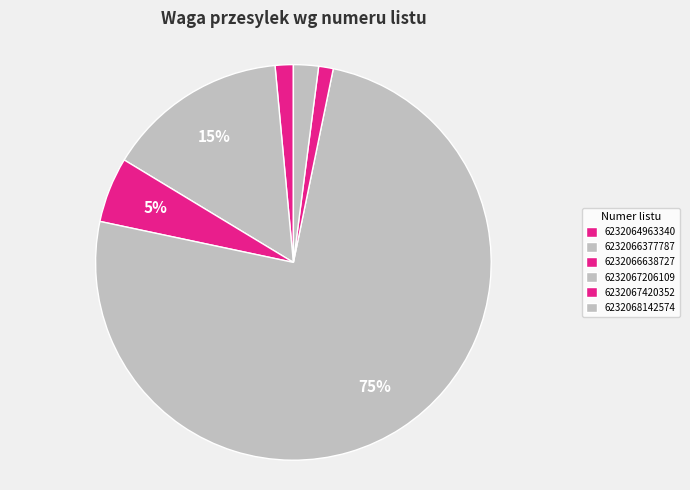

Is it true that 6232067206109 is 80% of the pie?

False